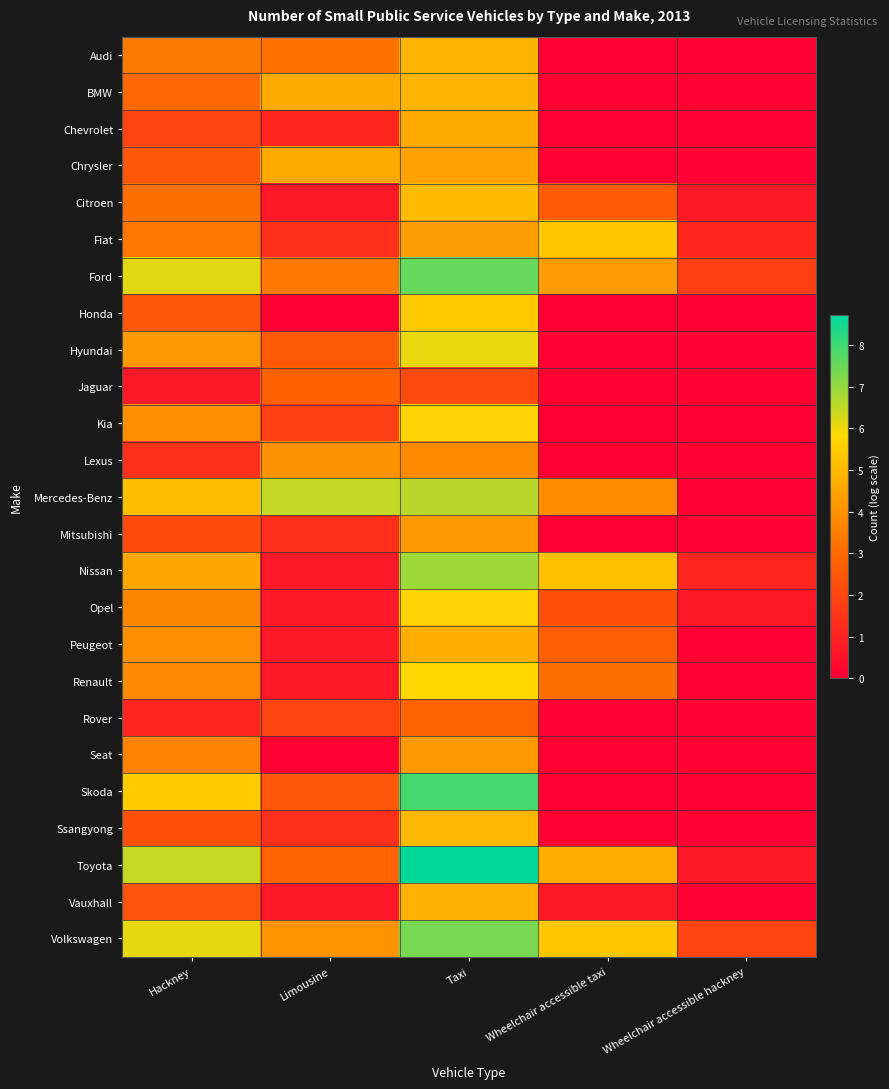

Which has a higher value, Limousine or Wheelchair accessible taxi?

Limousine